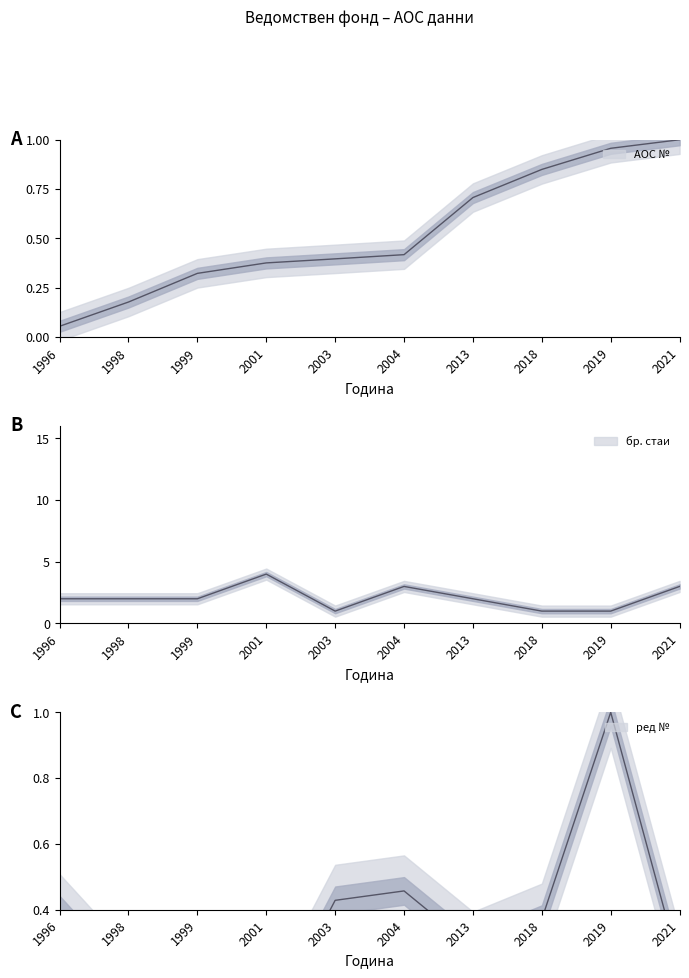

True or false: АОС № has more than 2 points higher than both neighbors.

False